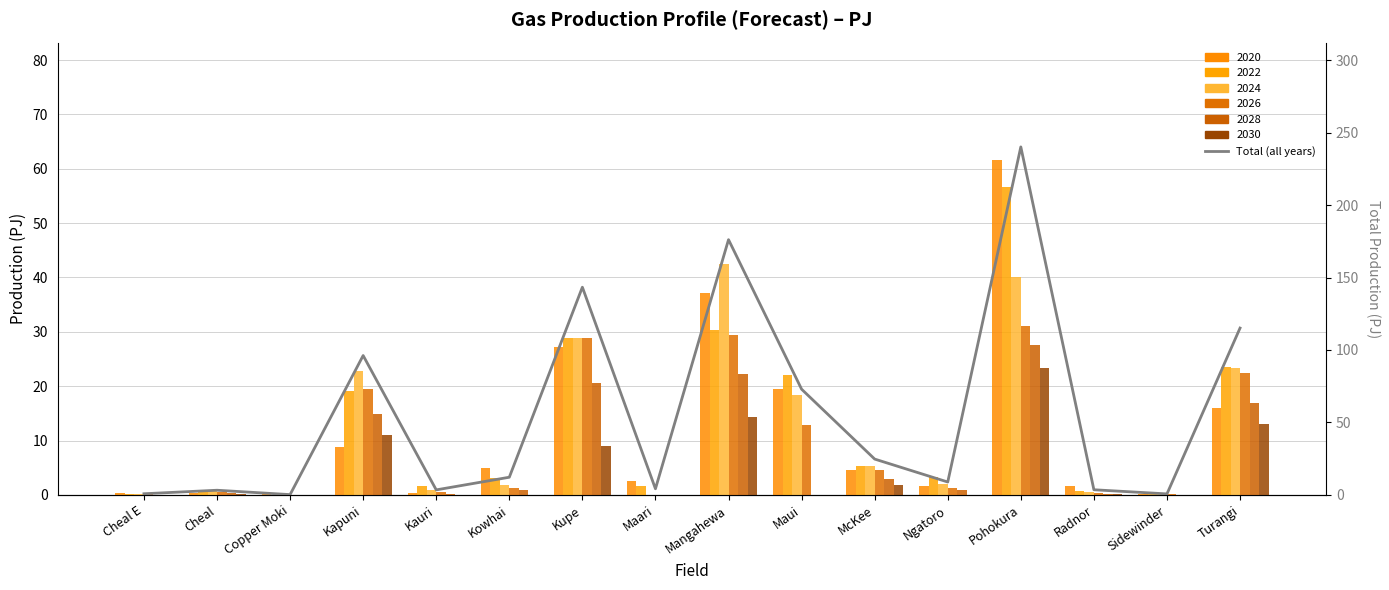

Between Kapuni and McKee, which is larger?

Kapuni